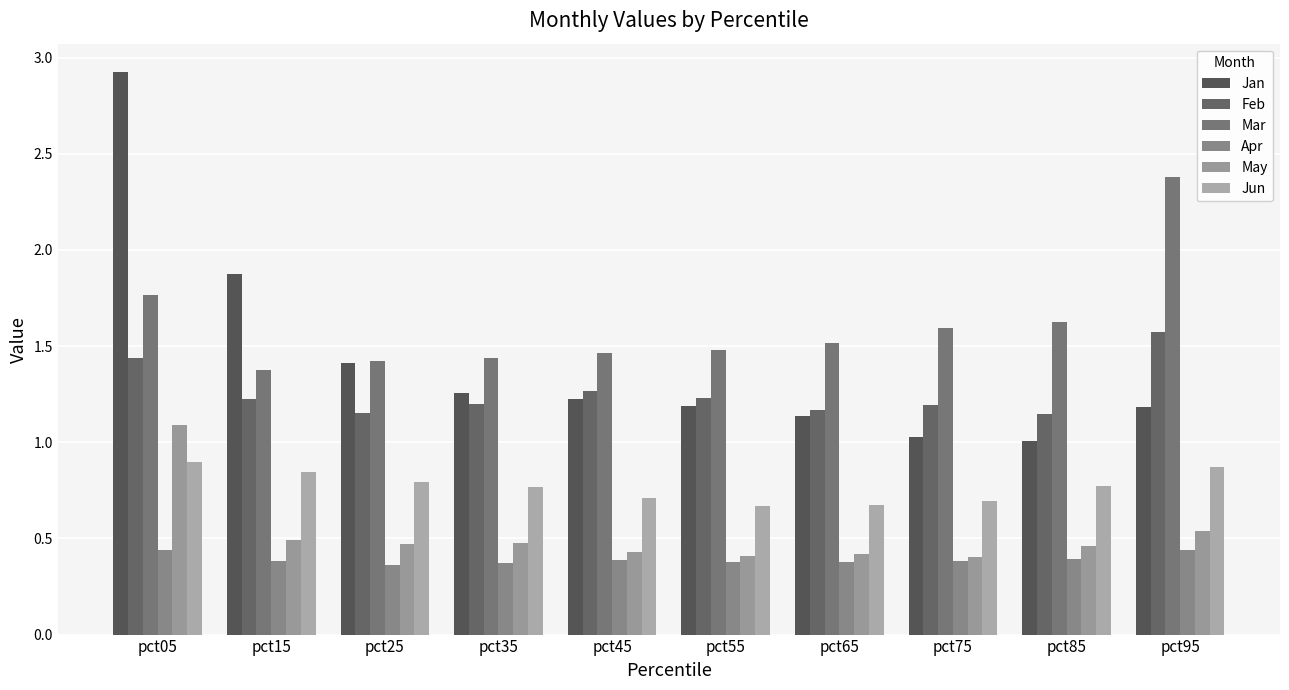

What is the highest value of the Jun series?

0.9